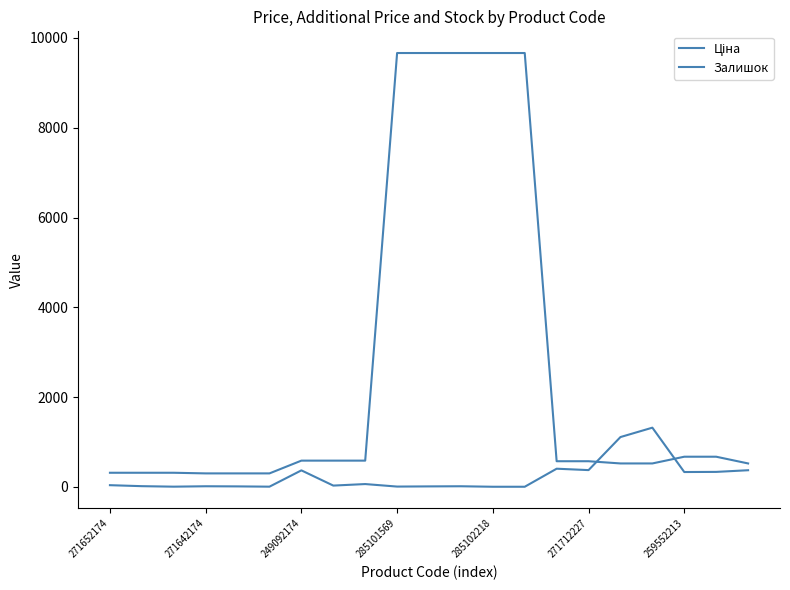

What is the difference between the maximum and second lowest values in the Ціна series?

9364.0